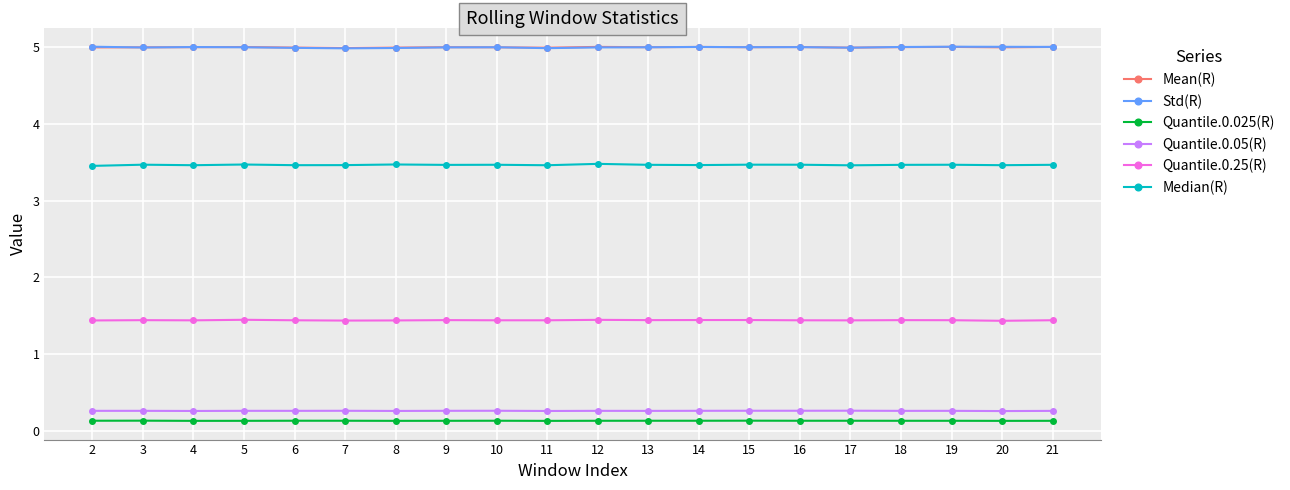

True or false: Std(R) has a value of 5.0 at 2.

True